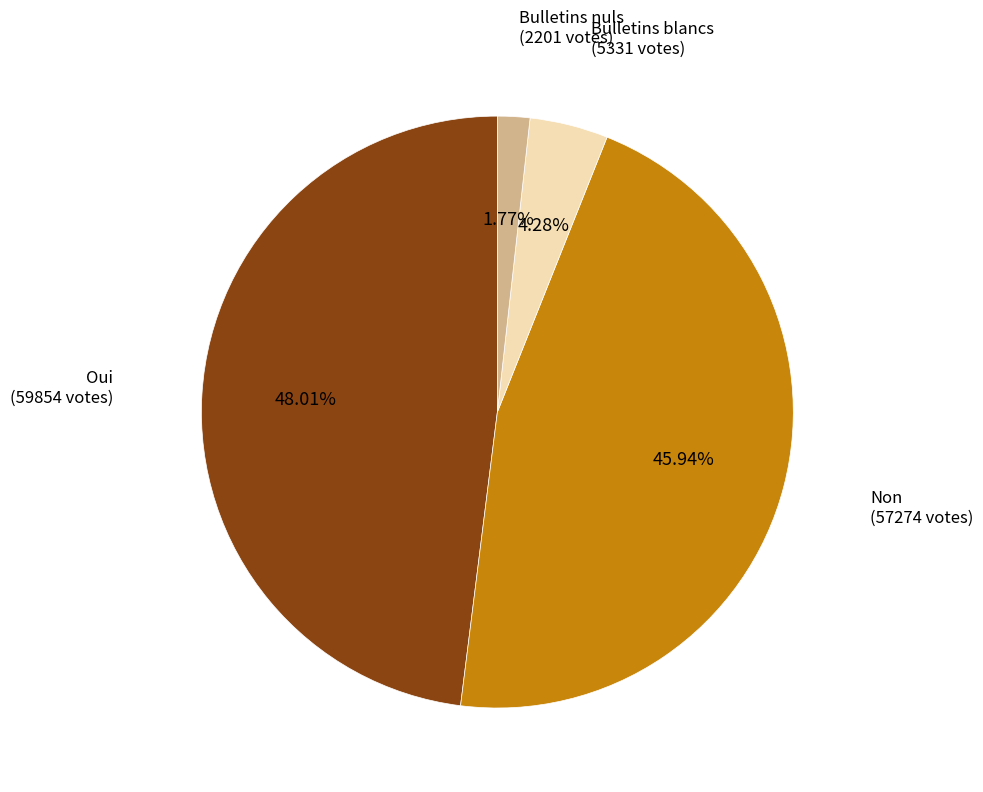

Is there any slice that represents more than half of the pie?

No